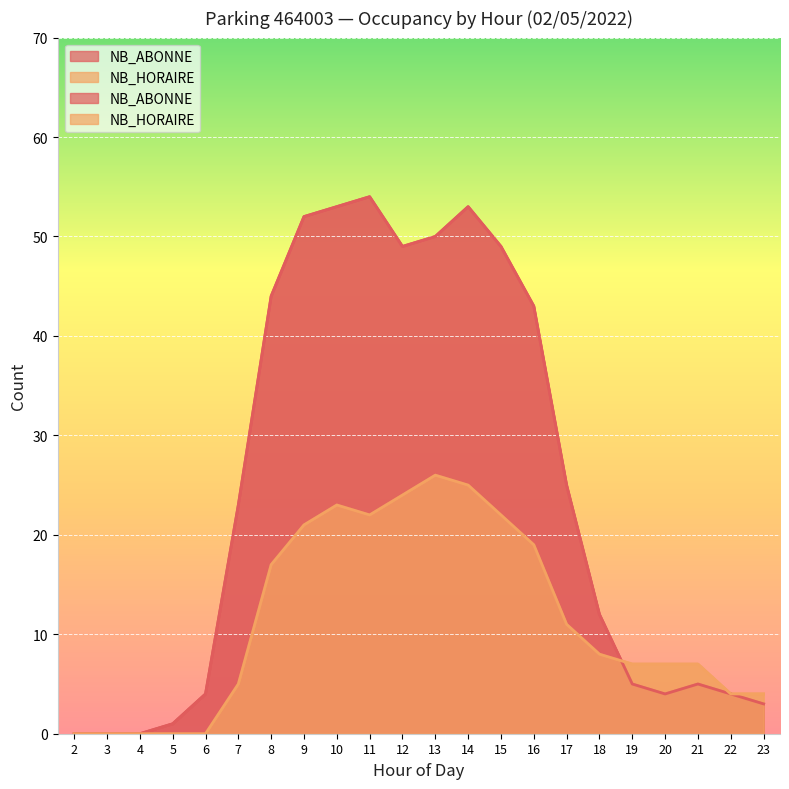

At which label is NB_ABONNE closest to 27?

17